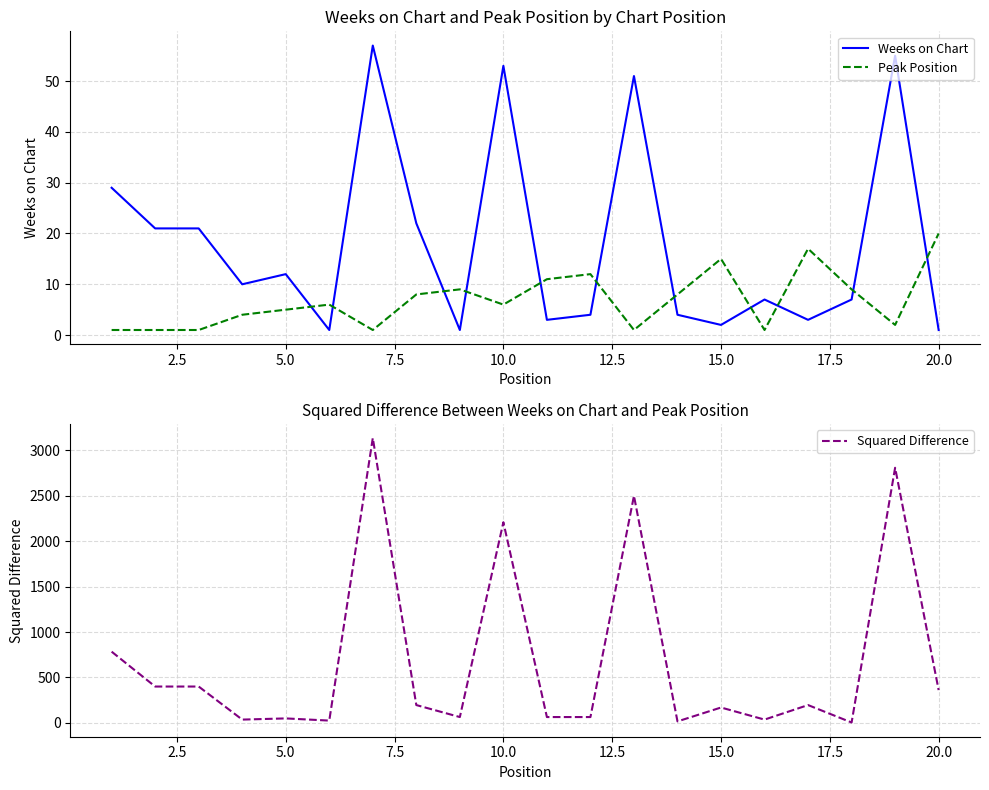

How many intersections are there between Peak Position and Weeks on Chart?

11